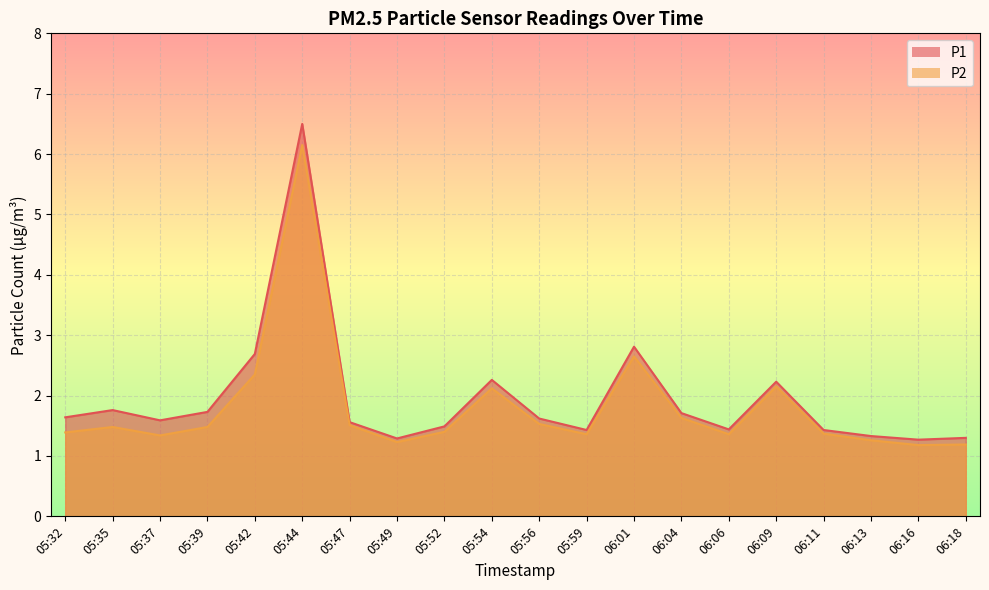

What is the difference between the highest and lowest values at 05:59?

0.1